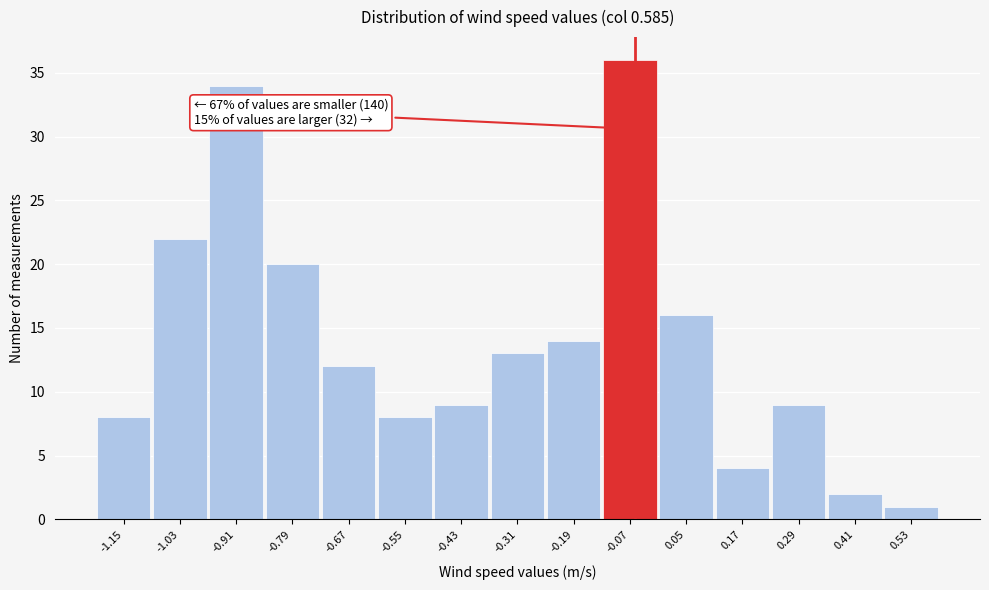

Reading right to left, list all the values displayed in this chart.

1	2	9	4	16	36	14	13	9	8	12	20	34	22	8